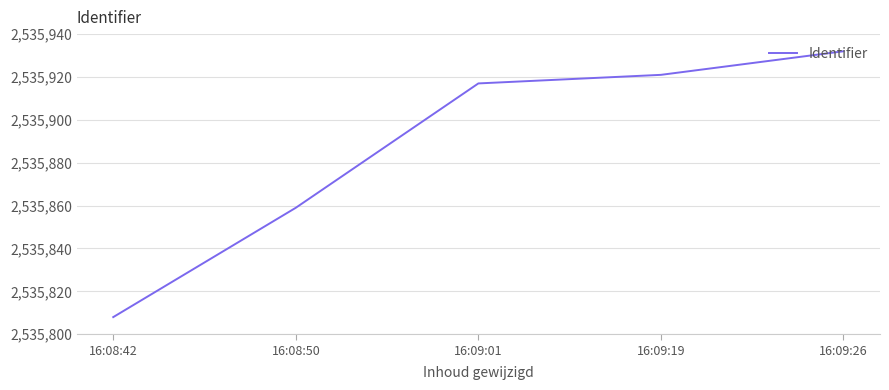

How many lines are shown in the chart?

1